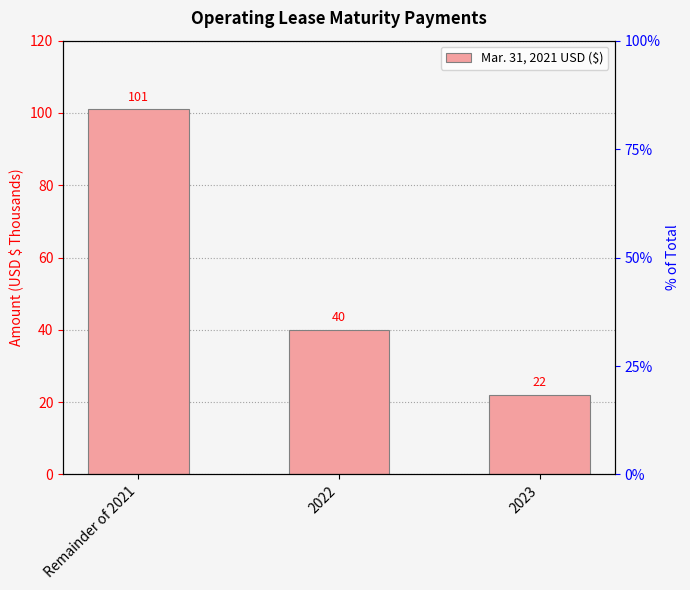

Rank the categories by value from highest to lowest.

Remainder of 2021, 2022, 2023